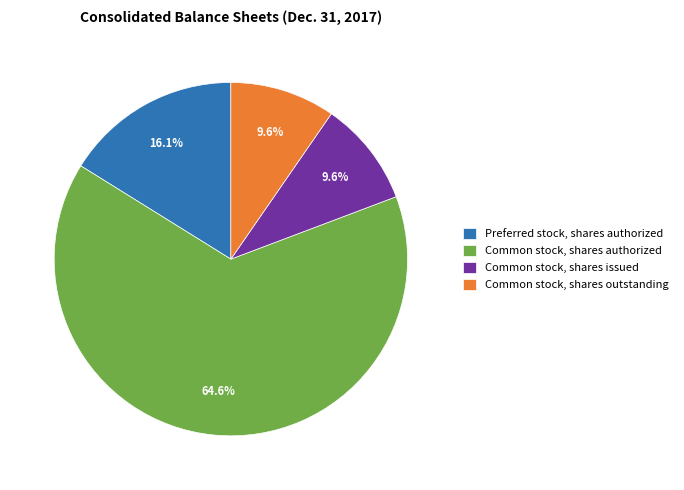

To the nearest percent, what is the average slice percentage?

25%